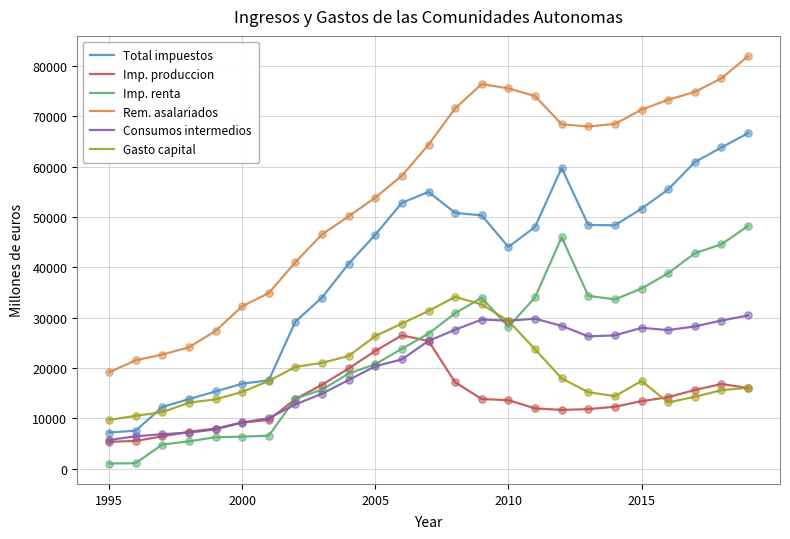

Which series has the largest total across all categories?

Rem. asalariados